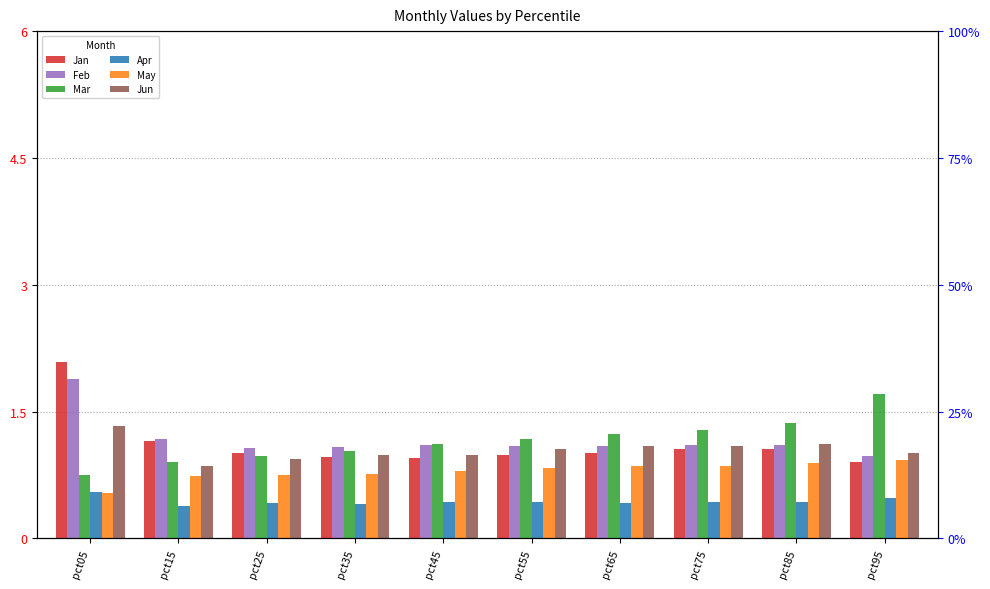

How many bars are there in total?

60